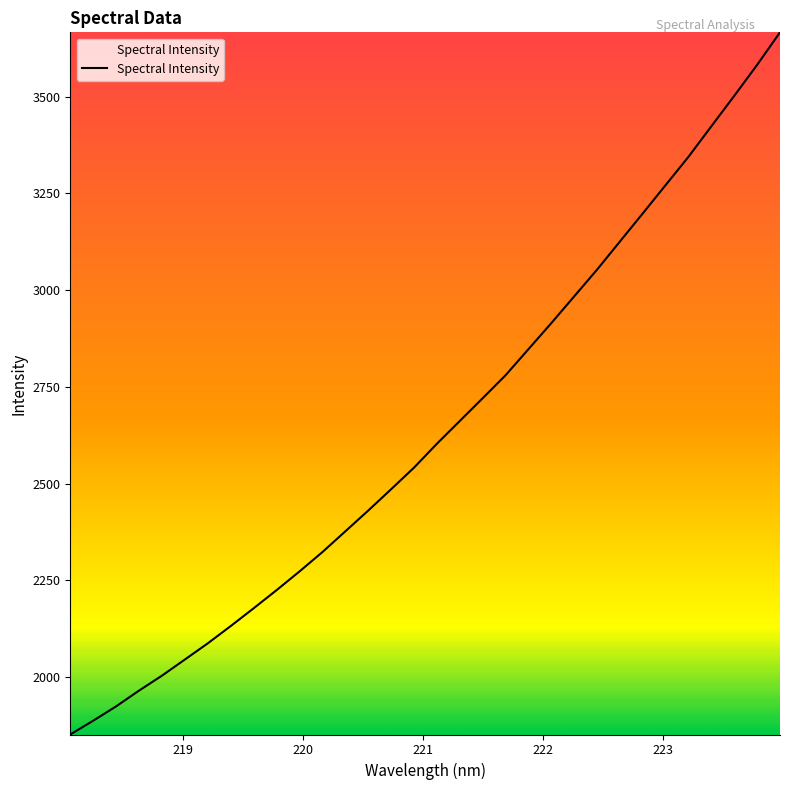

What is the difference between the maximum and minimum values?

1814.7